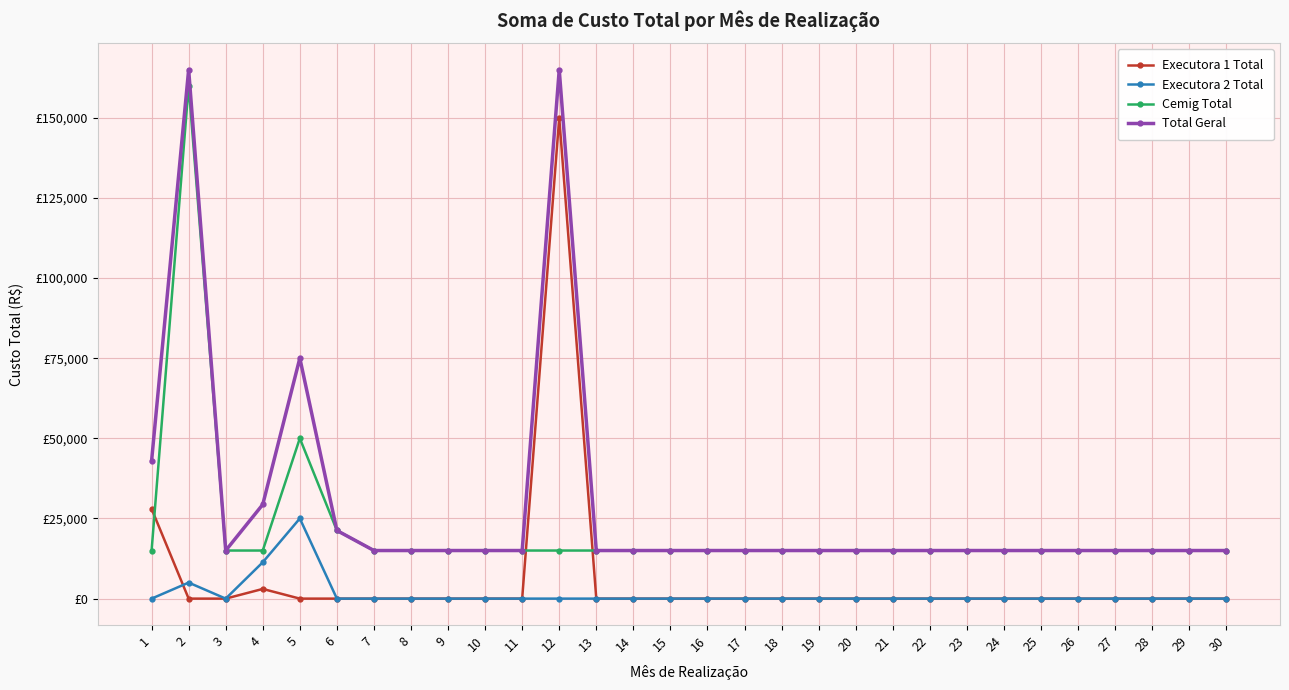

In Total Geral, how many points are lower than both neighbors (excluding endpoints)?

1